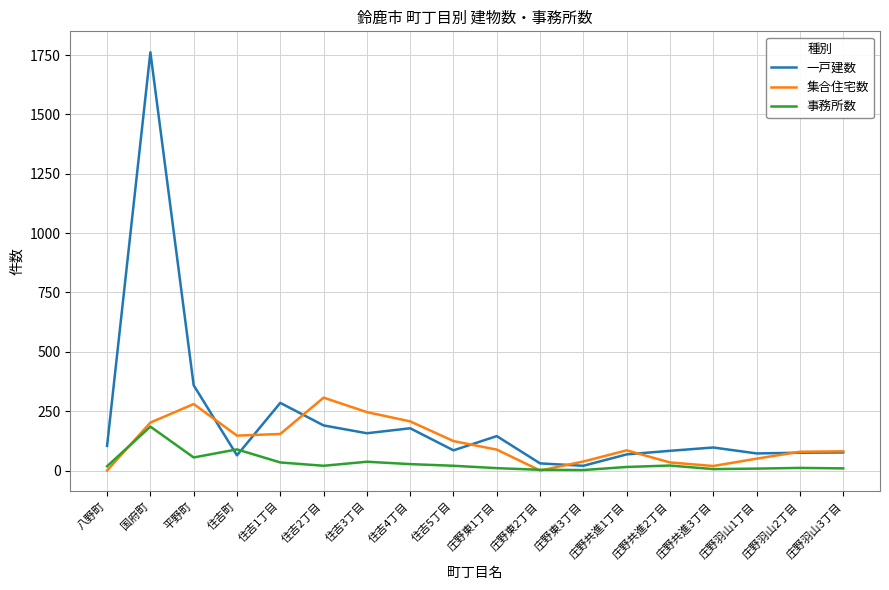

What is the difference between the 集合住宅数 values at 八野町 and 平野町?

280